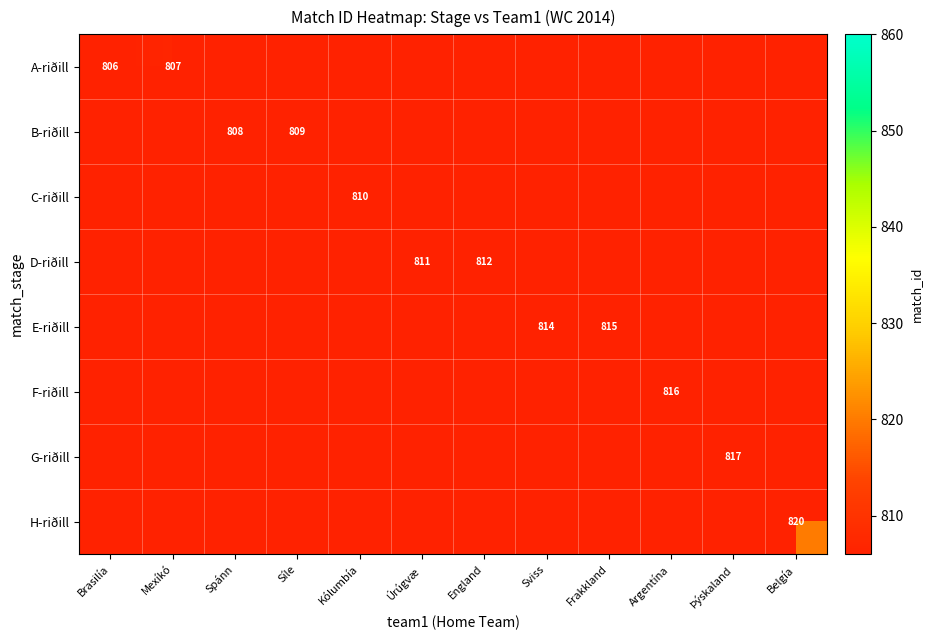

Which series has the widest spread of values?

A-riðill